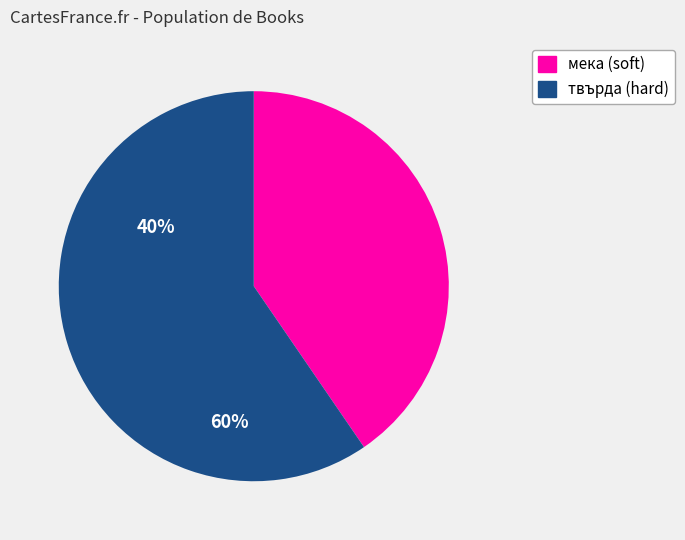

Does any single category account for the majority?

Yes